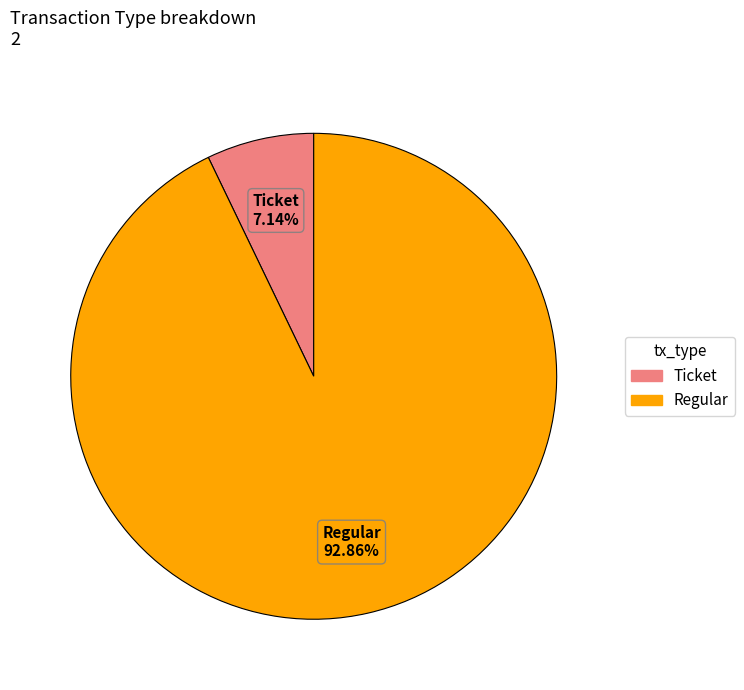

Is there a majority slice in this chart?

Yes